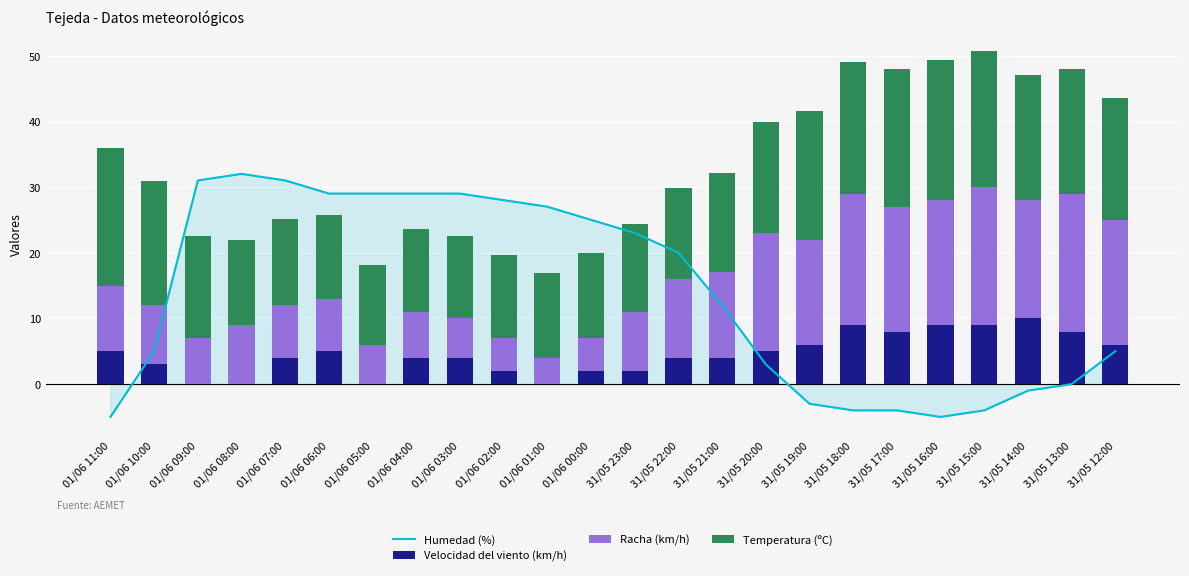

Where does the Temperatura (ºC) series first go above 15?

01/06 11:00